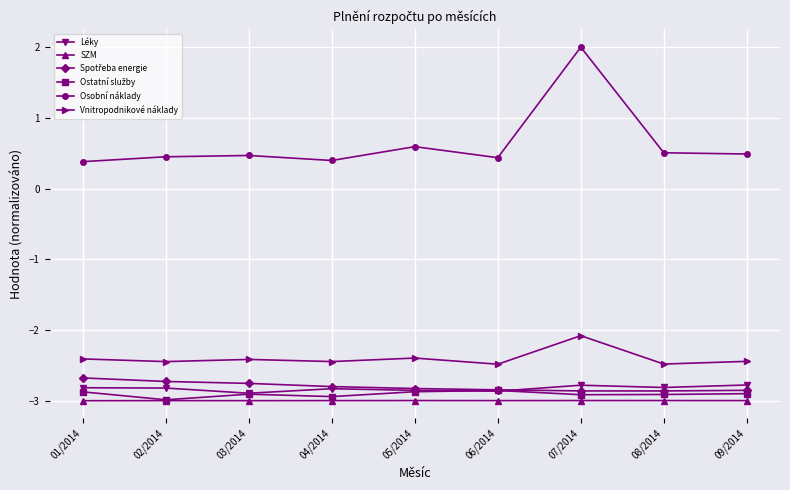

How many distinct data groups are displayed?

6